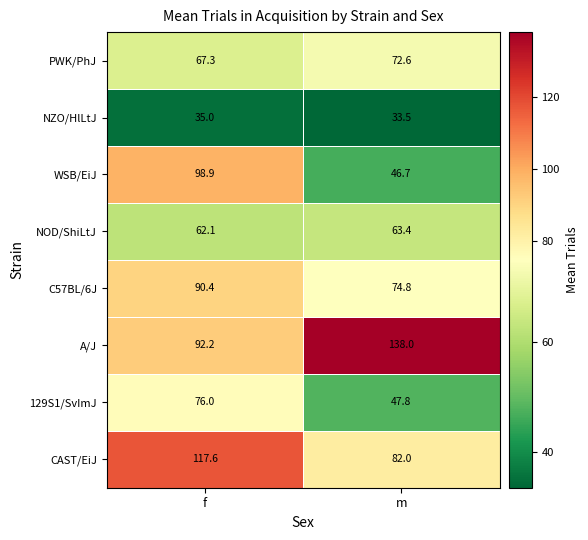

What is the total value across all series at m?

558.8